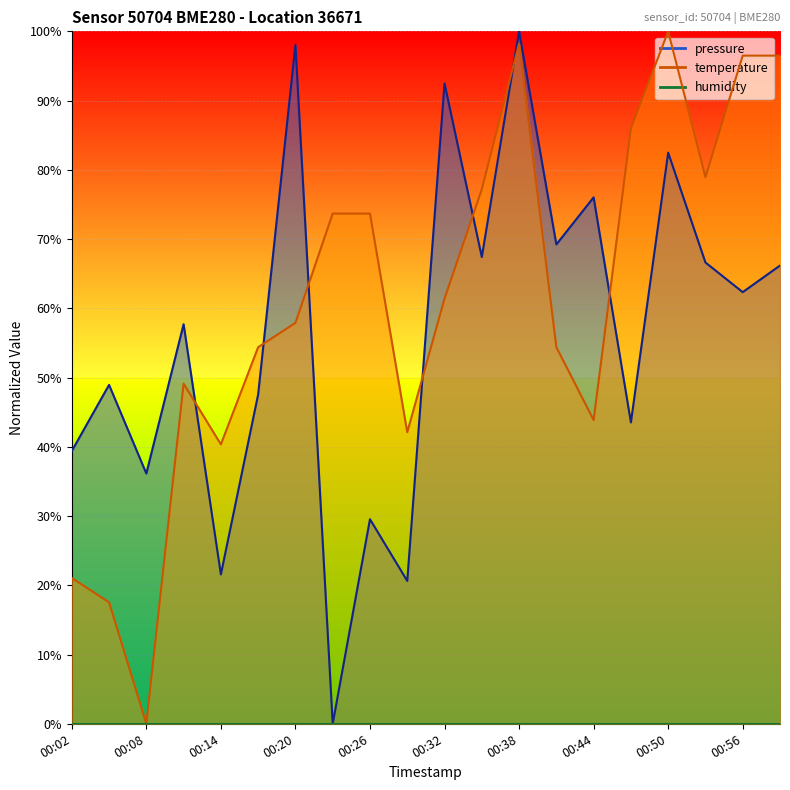

Which series changed the most between 00:11 and 00:35?

temperature